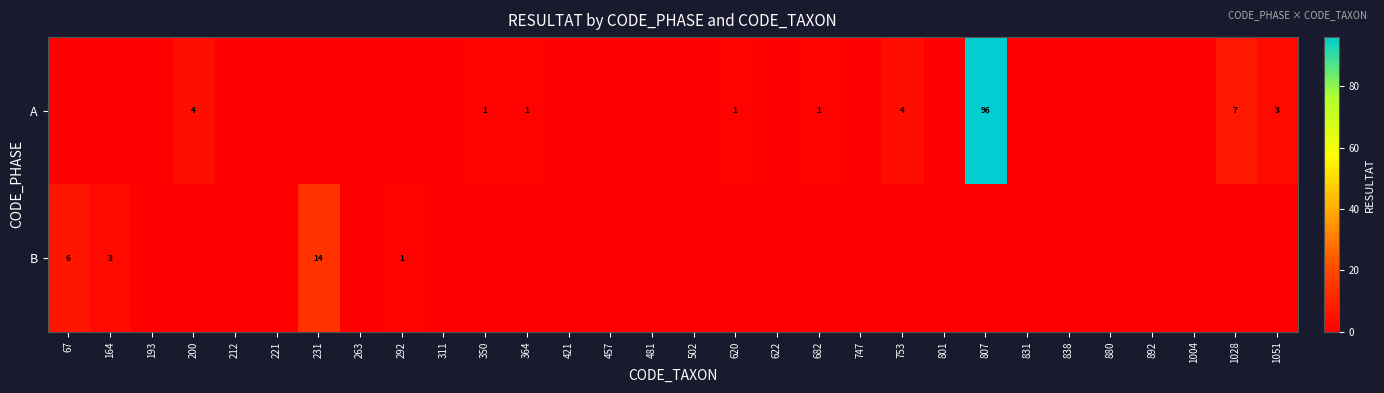

Is it true that B equals 3 at 164?

True